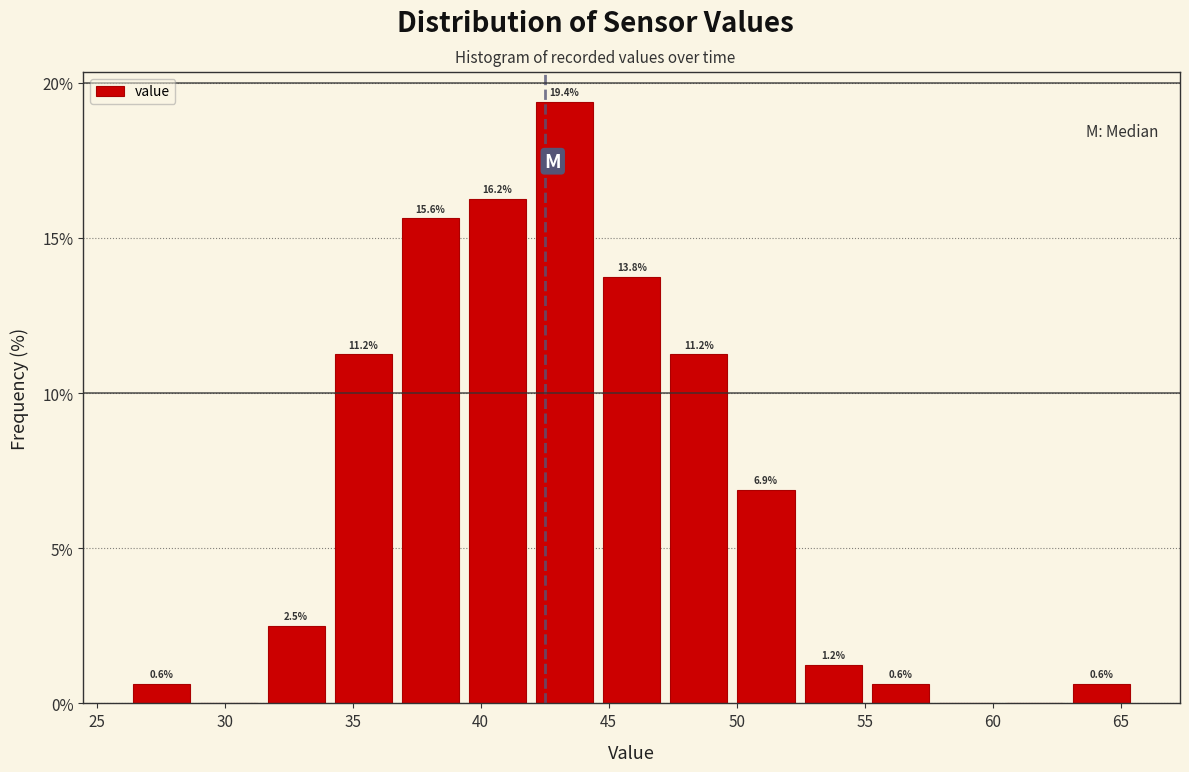

Over which range of the x-axis is the bar tallest?

42.0 to 44.5